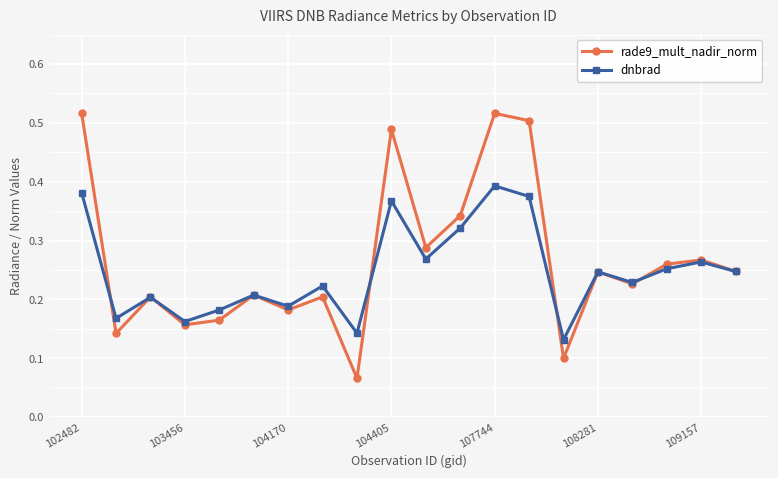

True or false: dnbrad and rade9_mult_nadir_norm cross at least once.

True